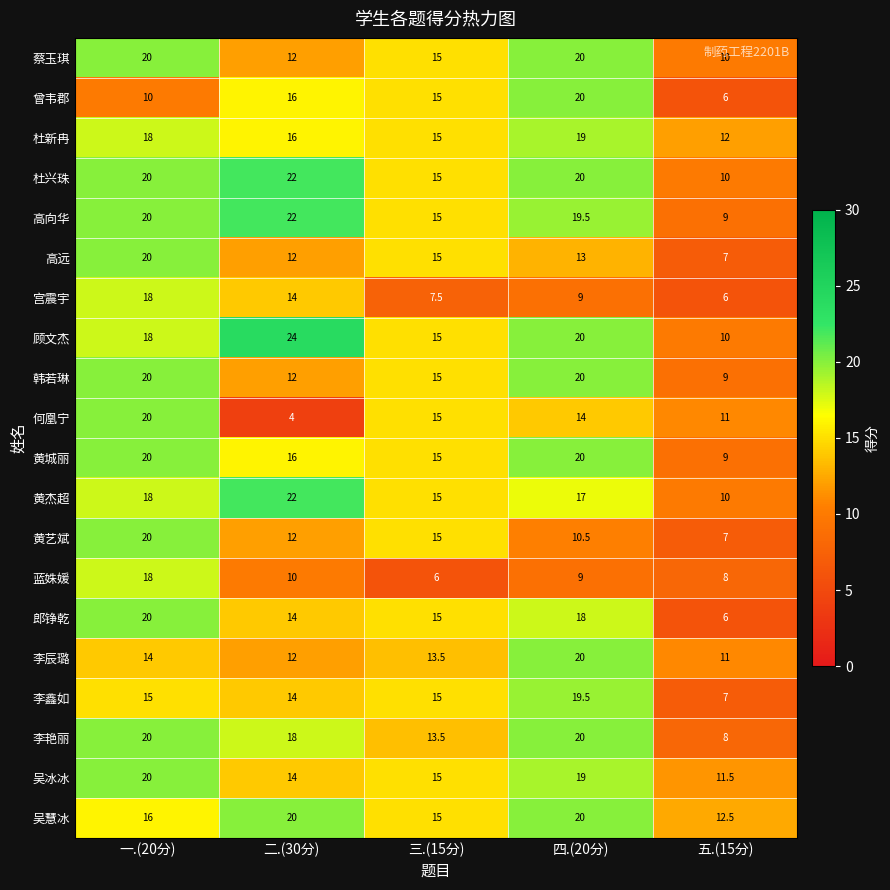

Is it true that 杜新冉 equals 16.0 at 二.(30分)?

True